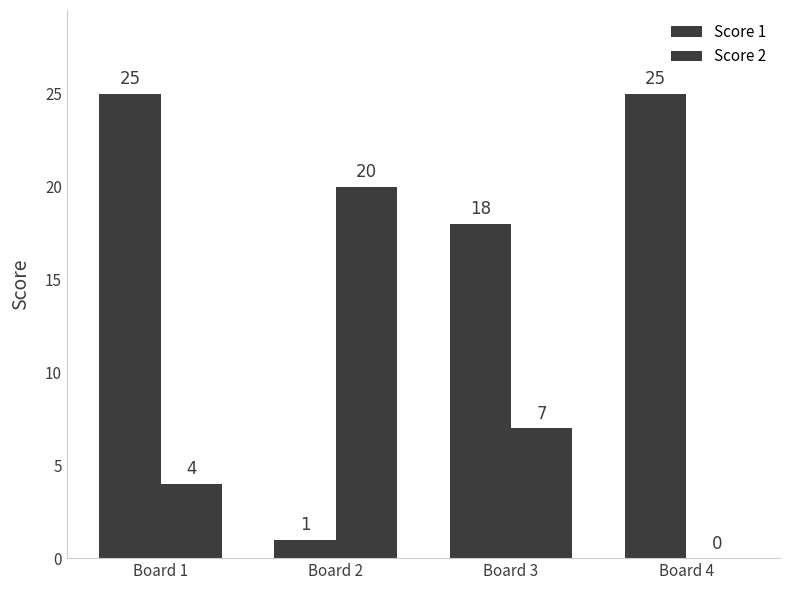

Reading right to left, list all the values displayed in this chart.

Score 1: Board 4=25	Board 3=18	Board 2=1	Board 1=25
Score 2: Board 4=0	Board 3=7	Board 2=20	Board 1=4